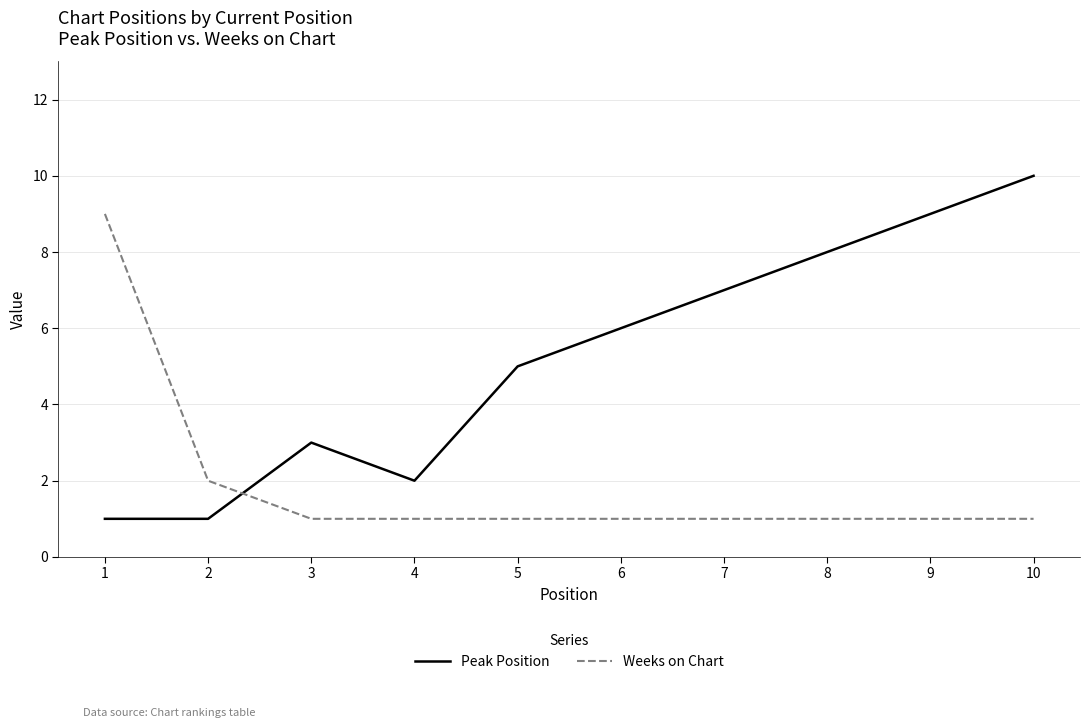

Reading left to right, transcribe all the data shown in this chart.

Peak Position: 1	1	3	2	5	6	7	8	9	10
Weeks on Chart: 9	2	1	1	1	1	1	1	1	1